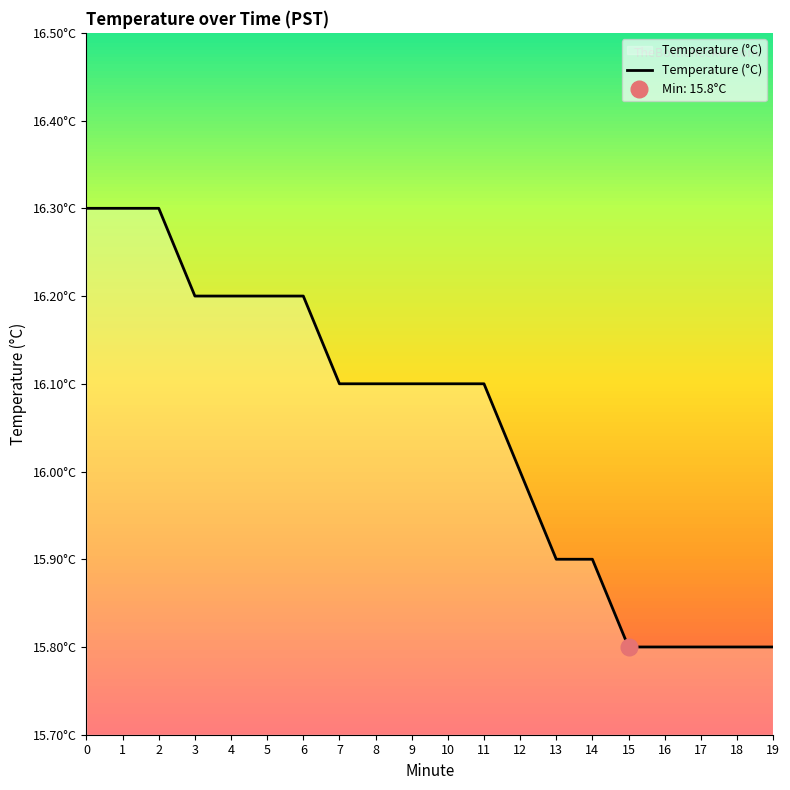

Reading left to right, list all the values displayed in this chart.

0=16.3	1=16.3	2=16.3	3=16.2	4=16.2	5=16.2	6=16.2	7=16.1	8=16.1	9=16.1	10=16.1	11=16.1	12=16.0	13=15.9	14=15.9	15=15.8	16=15.8	17=15.8	18=15.8	19=15.8